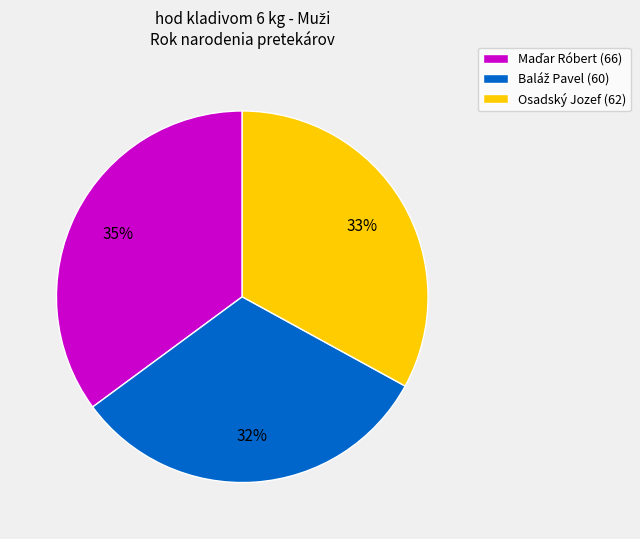

Does any single category account for the majority?

No